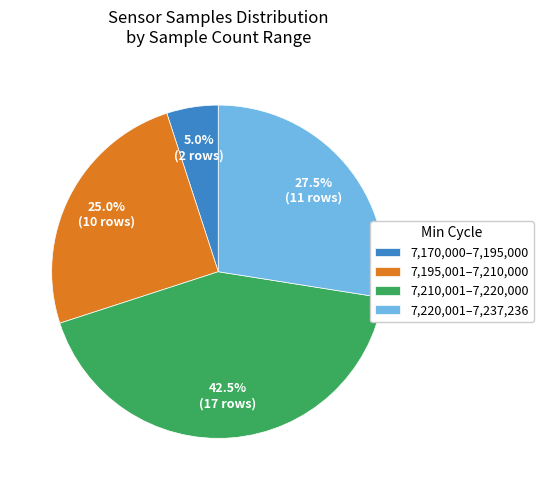

Which has a higher value, 7,210,001–7,220,000 or 7,195,001–7,210,000?

7,210,001–7,220,000